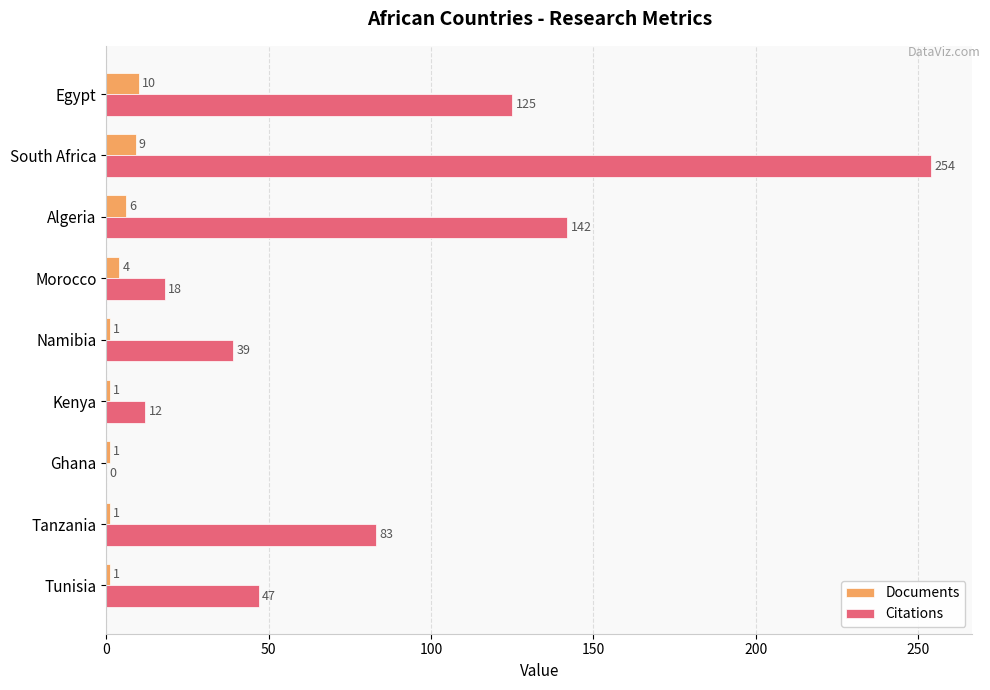

Between Tanzania and Ghana, which series saw the biggest shift?

Citations